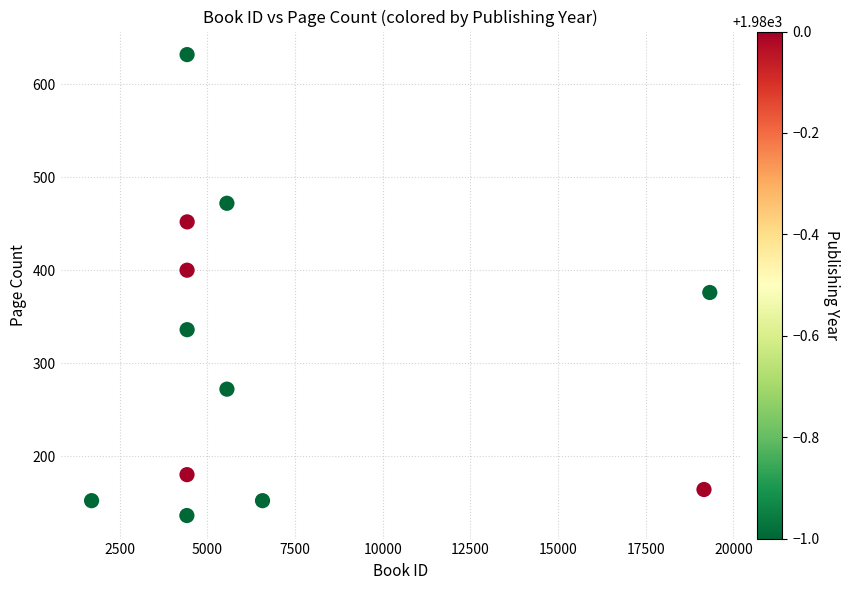

What is the average Y value?

310